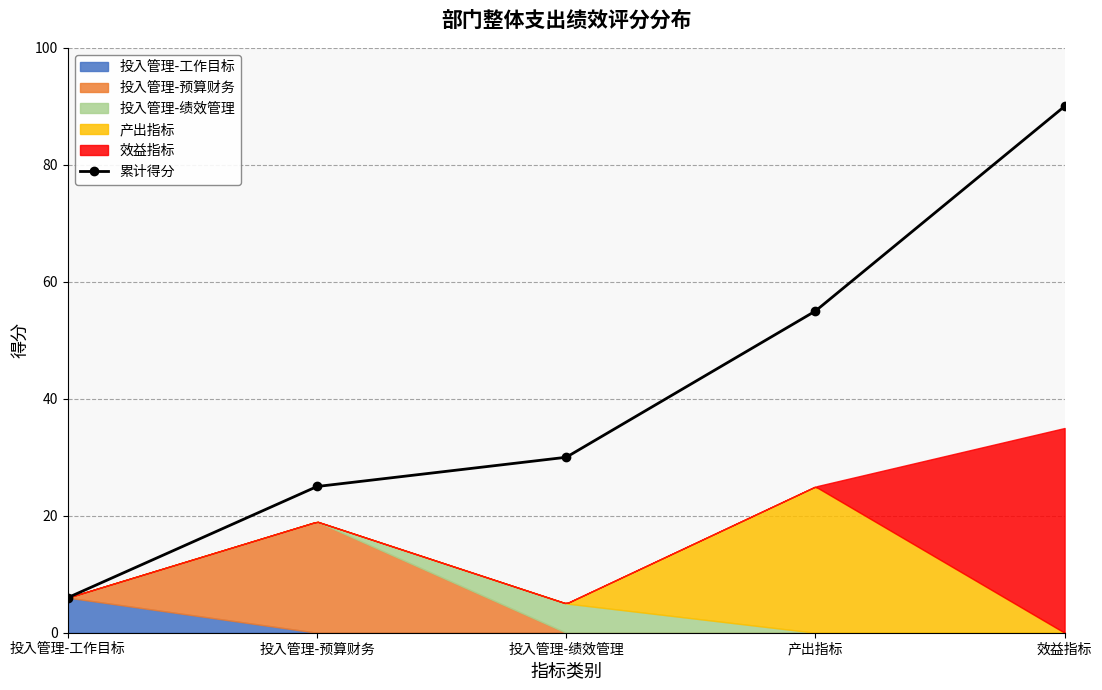

The value at 产出指标 is 55. True or false?

True